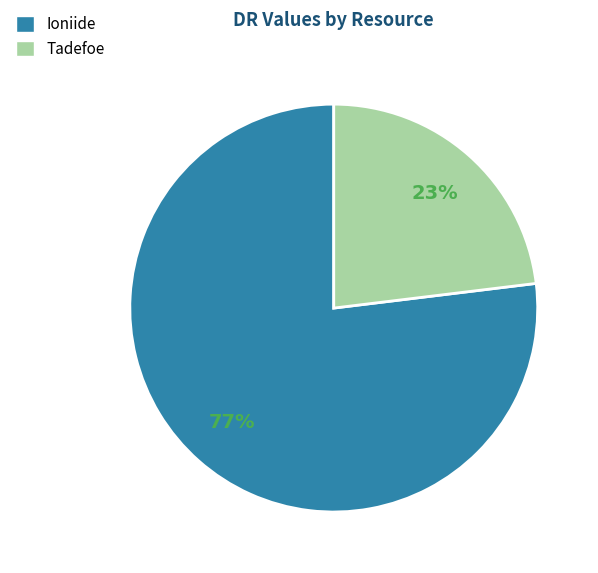

Which slice is the largest?

Ioniide